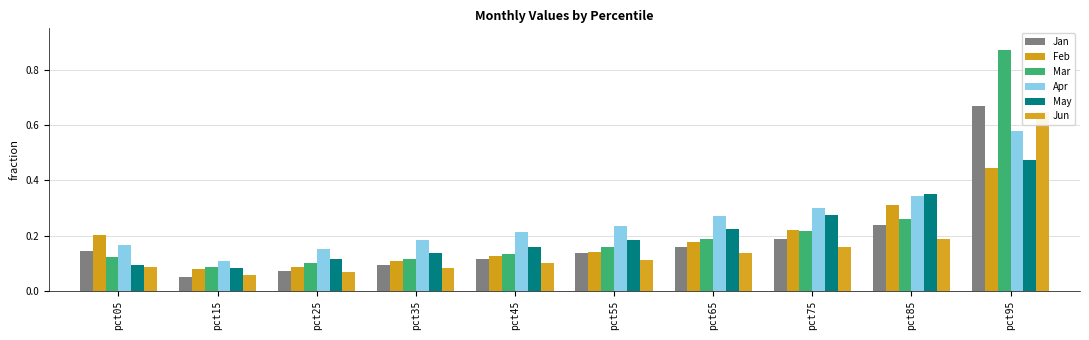

Reading left to right, transcribe all the data shown in this chart.

Jan: 0.1	0.0	0.1	0.1	0.1	0.1	0.2	0.2	0.2	0.7
Feb: 0.2	0.1	0.1	0.1	0.1	0.1	0.2	0.2	0.3	0.4
Mar: 0.1	0.1	0.1	0.1	0.1	0.2	0.2	0.2	0.3	0.9
Apr: 0.2	0.1	0.2	0.2	0.2	0.2	0.3	0.3	0.3	0.6
May: 0.1	0.1	0.1	0.1	0.2	0.2	0.2	0.3	0.4	0.5
Jun: 0.1	0.1	0.1	0.1	0.1	0.1	0.1	0.2	0.2	0.6